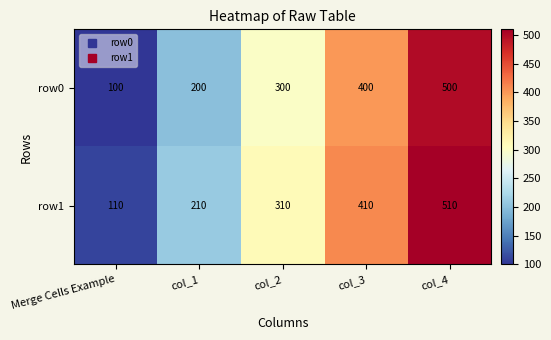

Rank the categories by row0 value from highest to lowest.

col_4, col_3, col_2, col_1, Merge Cells Example